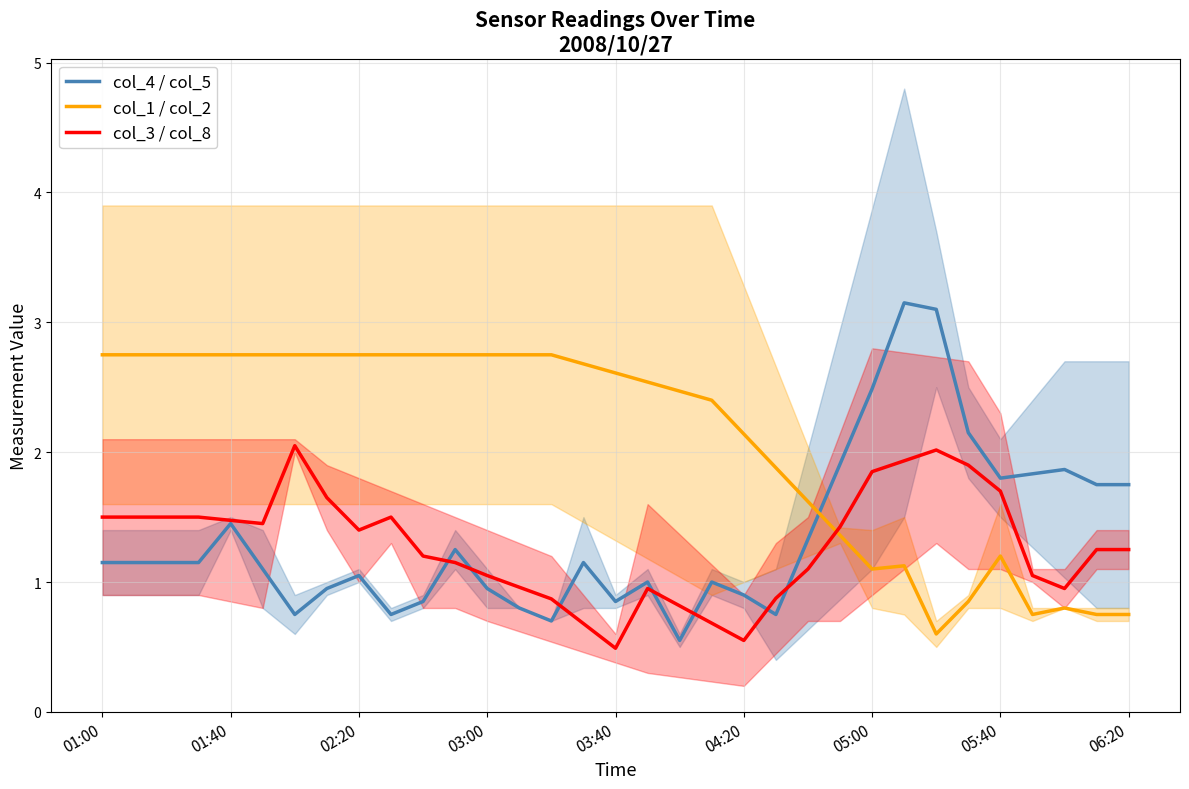

After their last crossing, which series has the higher values: col_1 / col_2 or col_3 / col_8?

col_3 / col_8